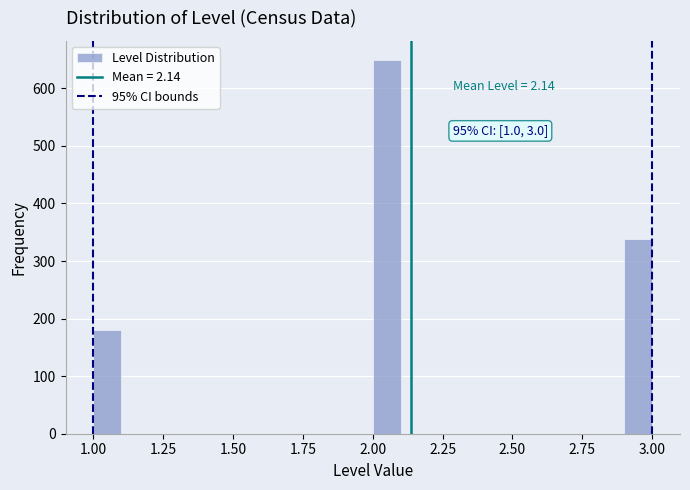

Read against the x-axis, roughly where is the centre of the tallest bar?

2.05